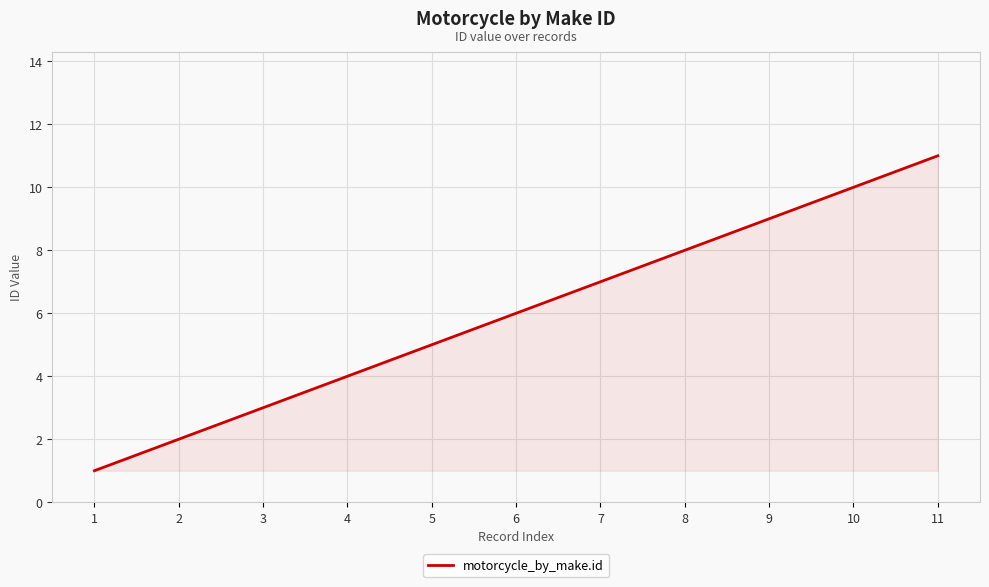

What is the ratio of the value at 7 to the value at 2?

3.5